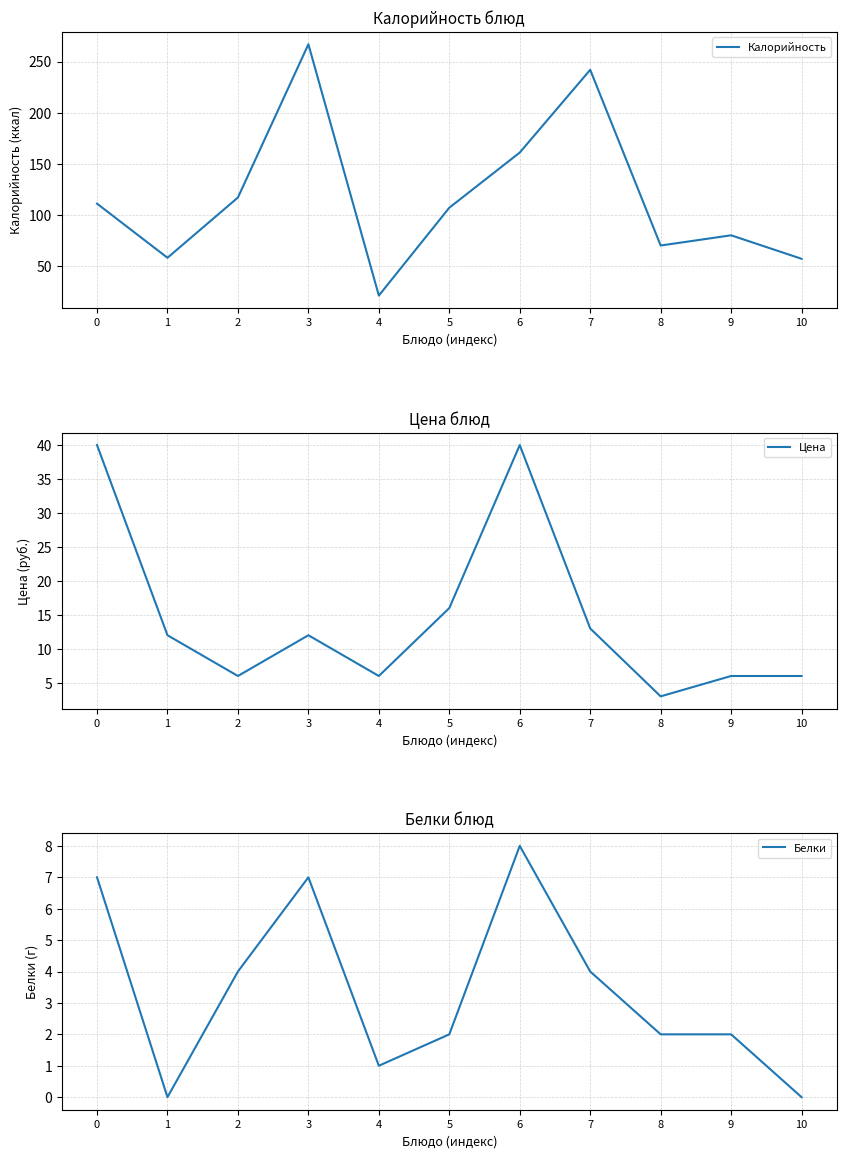

Where is the first local minimum for Калорийность?

1